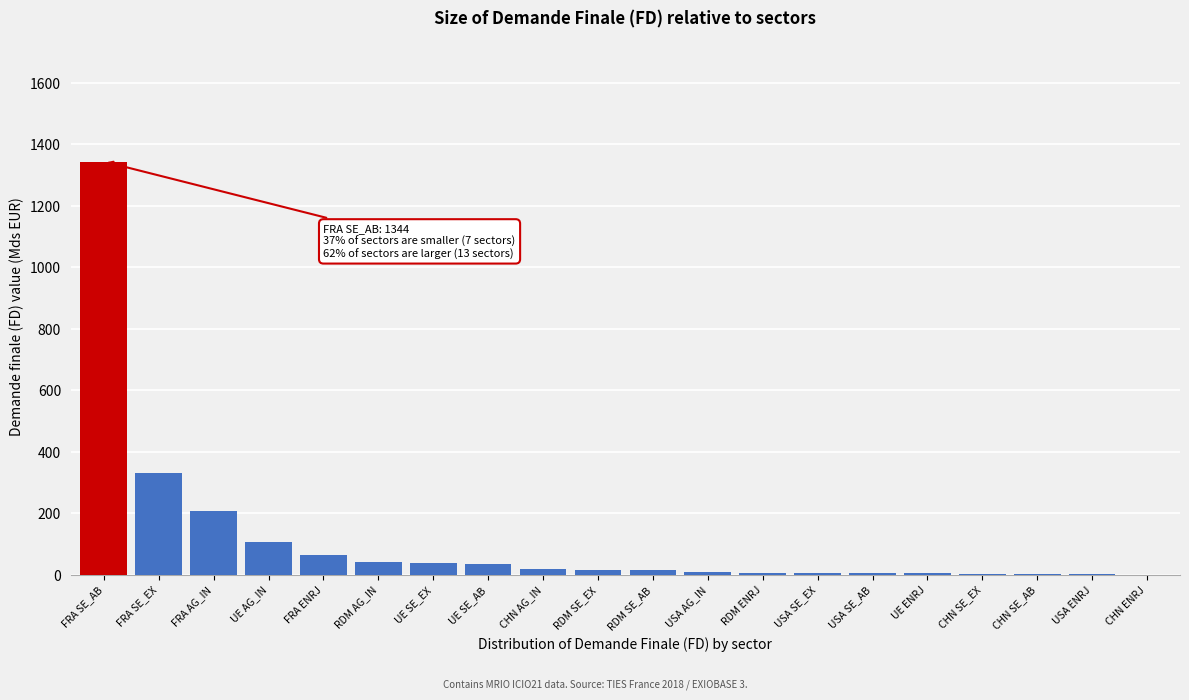

Where is the data nearest to the value 671?

FRA SE_EX